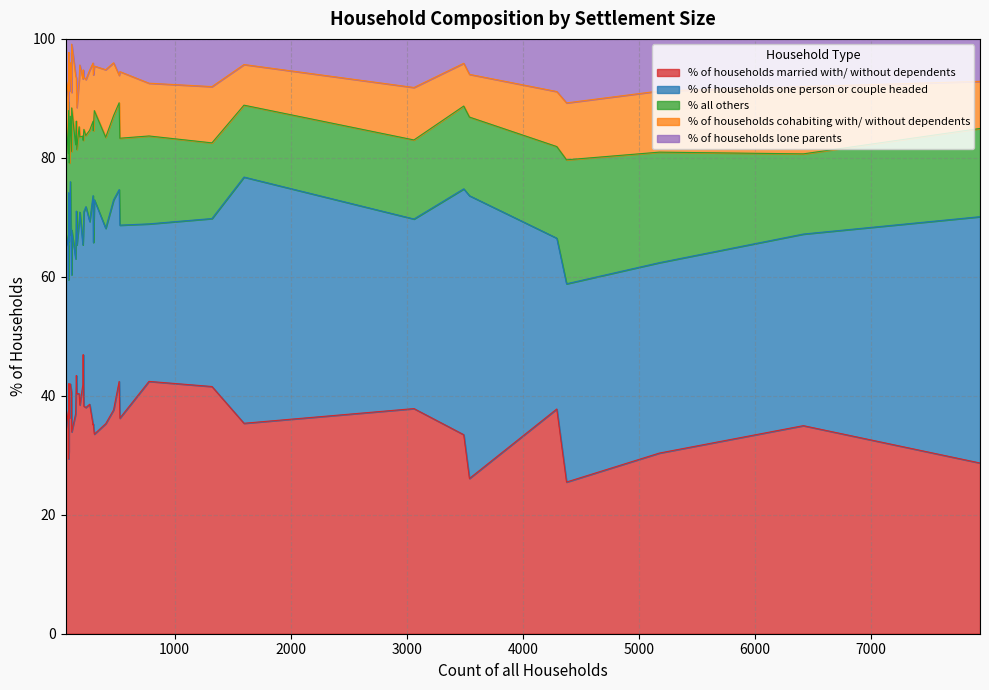

What value does the % of households cohabiting with/ without dependents series have at 2?

11.9